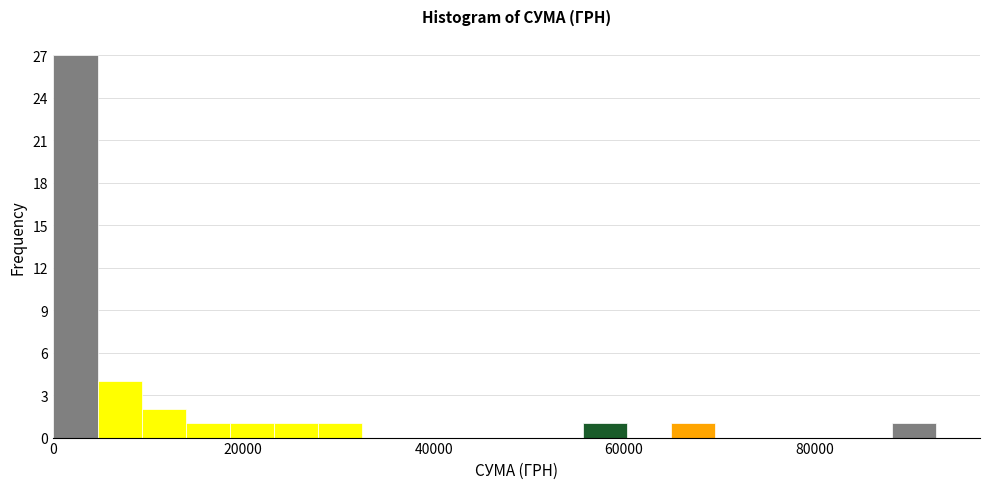

Around what value on the x-axis is the tallest bar? Give the approximate position of its centre, as read against the axis.

2000